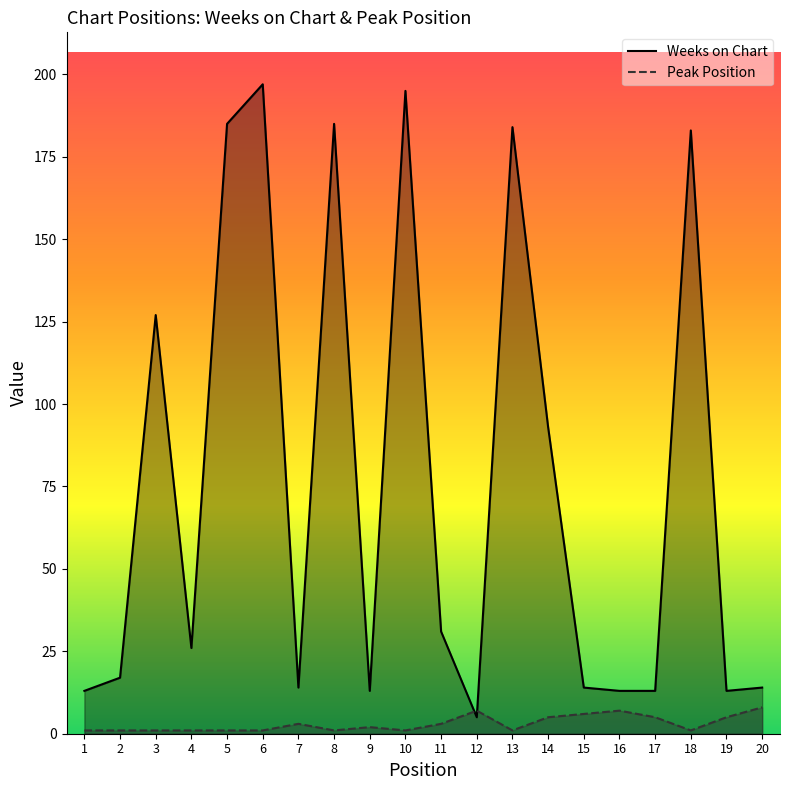

What is the spread (max minus min) of values at 20?

6